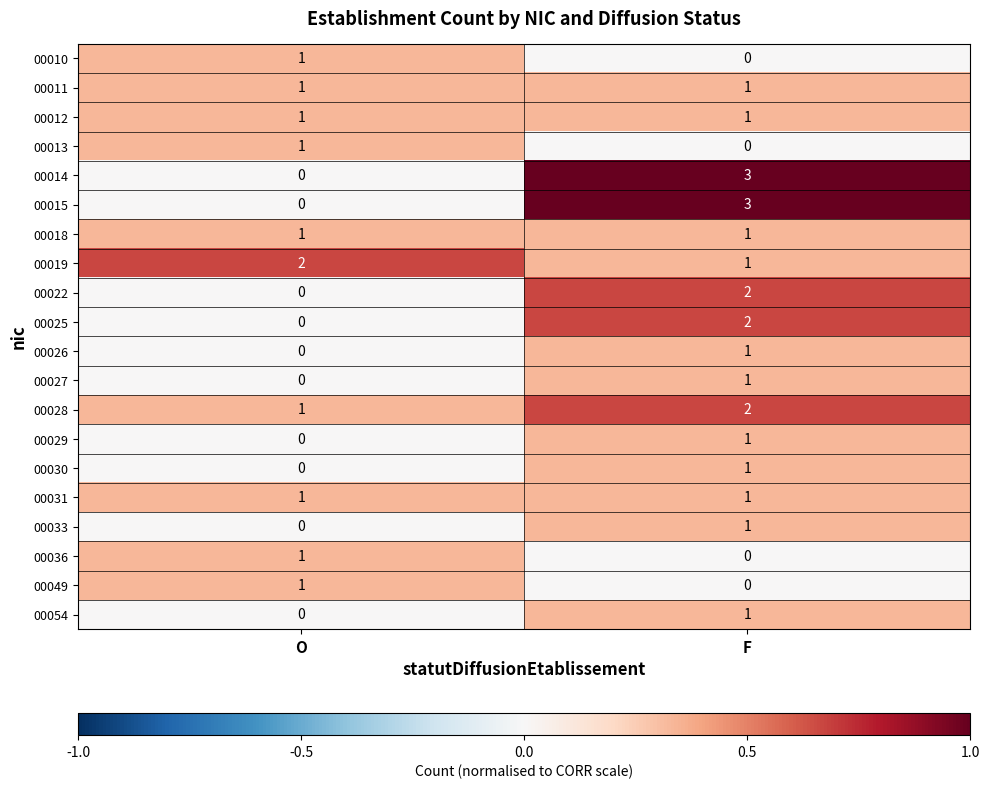

Is the value of 00011 at F greater than the value of 00010 at F?

Yes